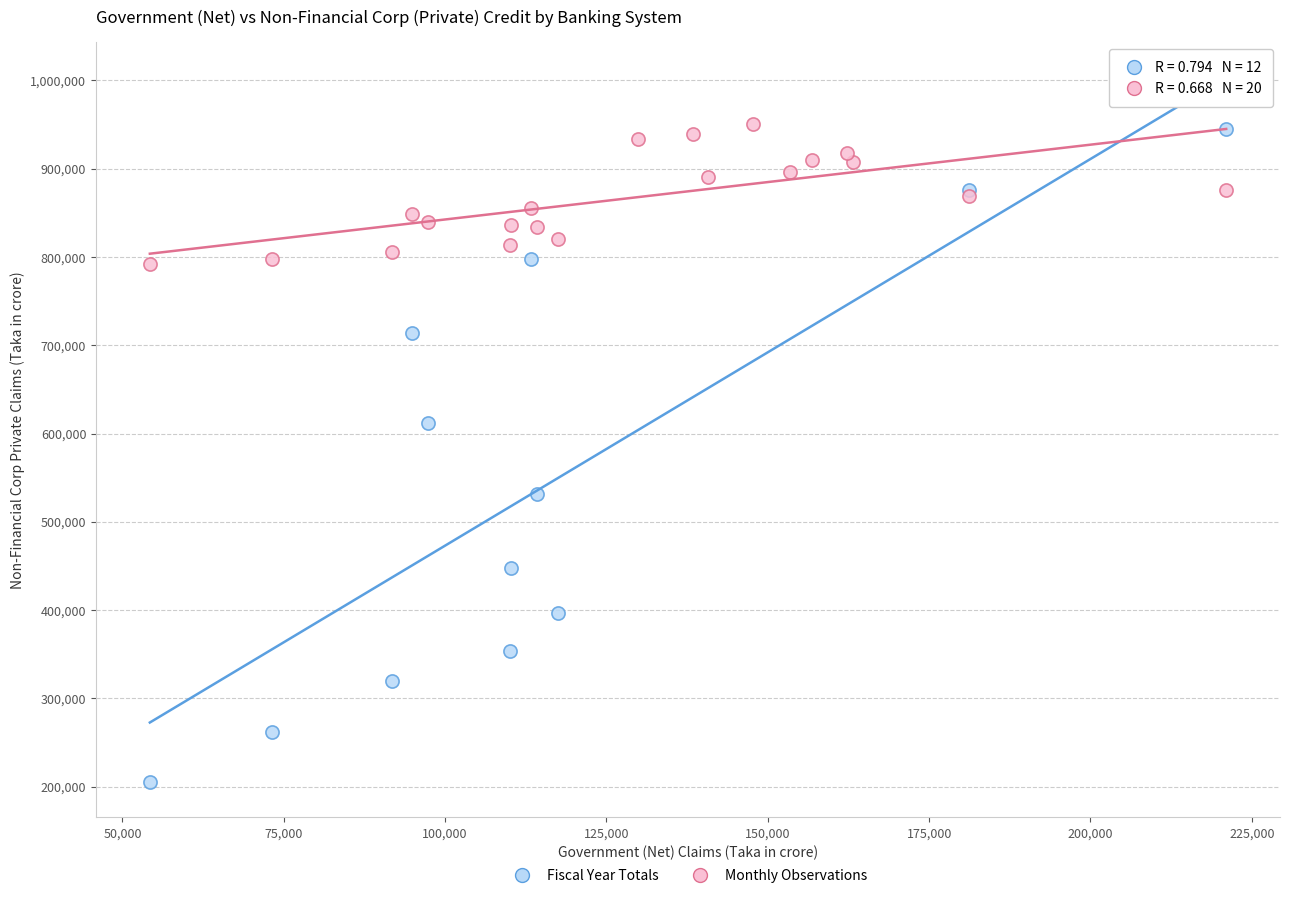

Which series contains the lowest Y value?

Fiscal Year Totals